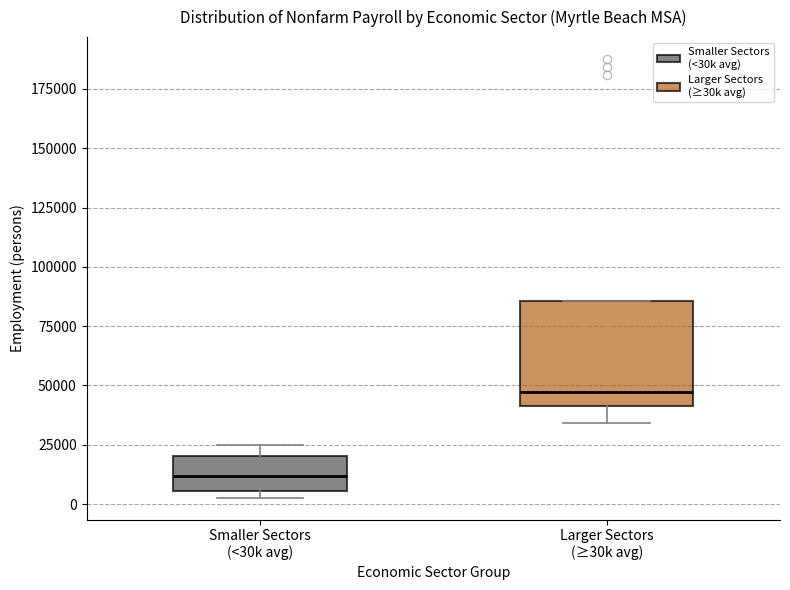

Reading left to right, read every box against the y-axis: the position of its median line, the range the box covers, and the ends of its whiskers. The values are not printed on the chart, so give them approximately, as read against the axis.

Smaller Sectors (<30k avg): median 10000, box 5000 to 20000, whiskers 5000 (just below the box's lower edge) to 25000
Larger Sectors (≥30k avg): median 45000, box 40000 to 85000, whiskers 35000 to 85000